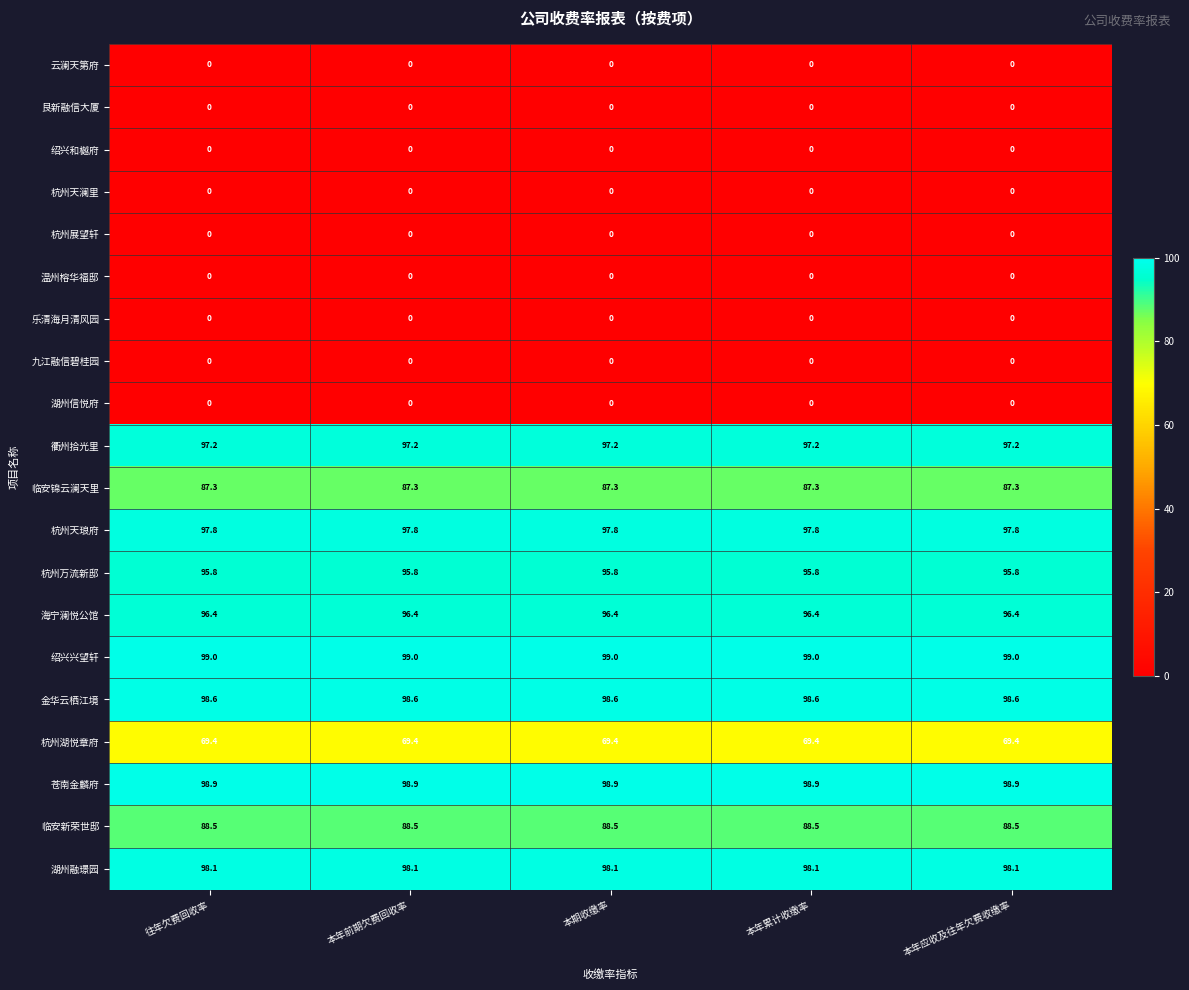

The 金华云栖江境 series shows 98.6 at 本期收缴率. True or false?

True